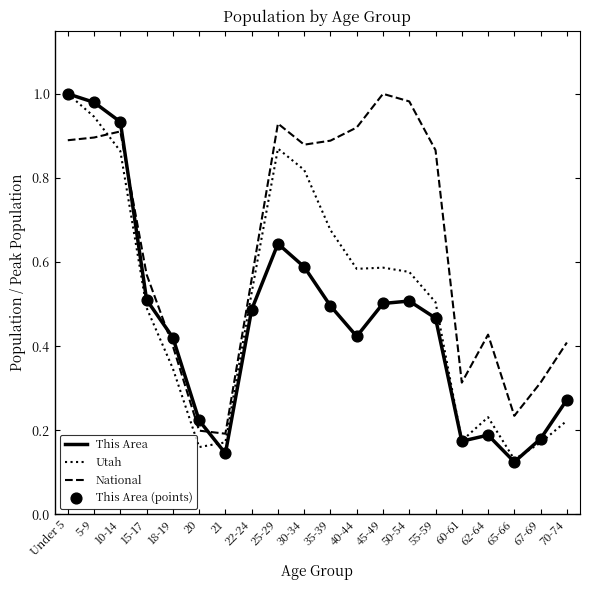

At which category is the sum across all series the highest?

Under 5